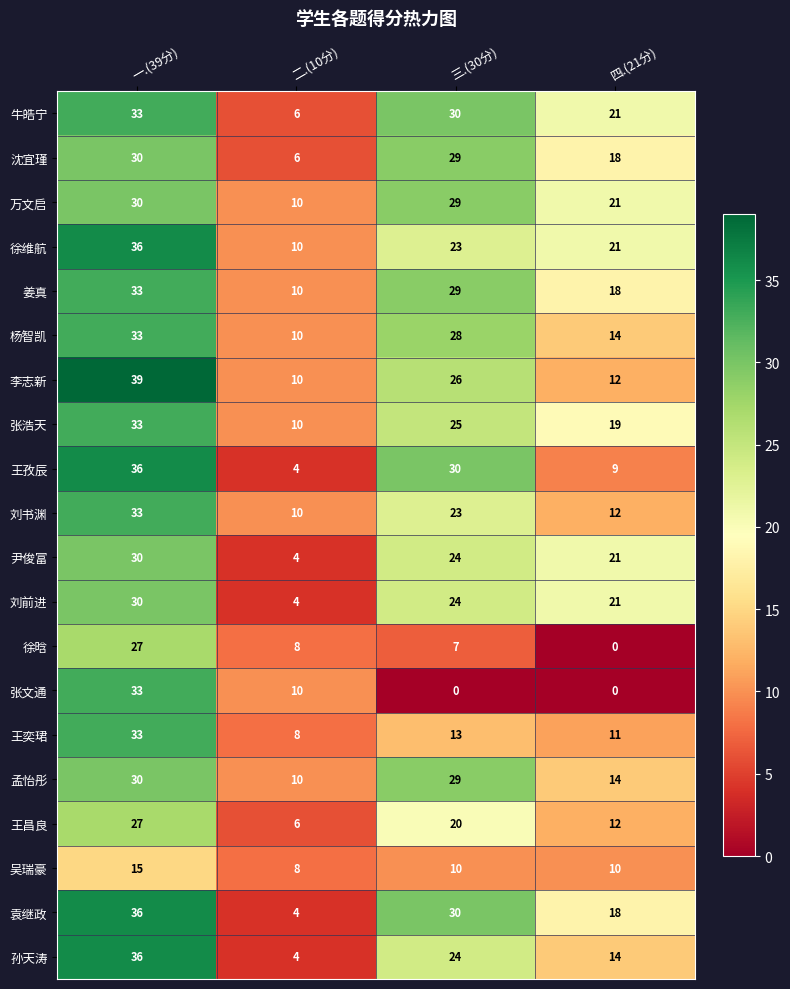

What is the sum of the 万文启 values at 一.(39分) and 三.(30分)?

59